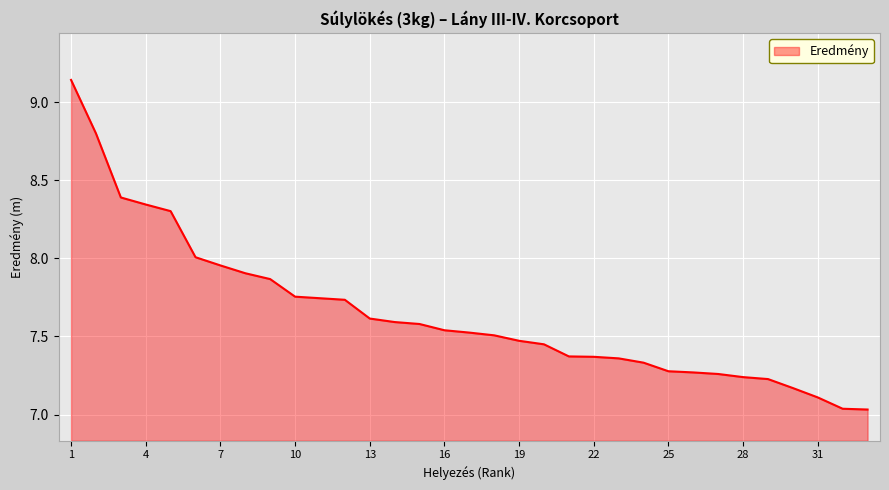

At which category does the chart reach its peak across all series?

1